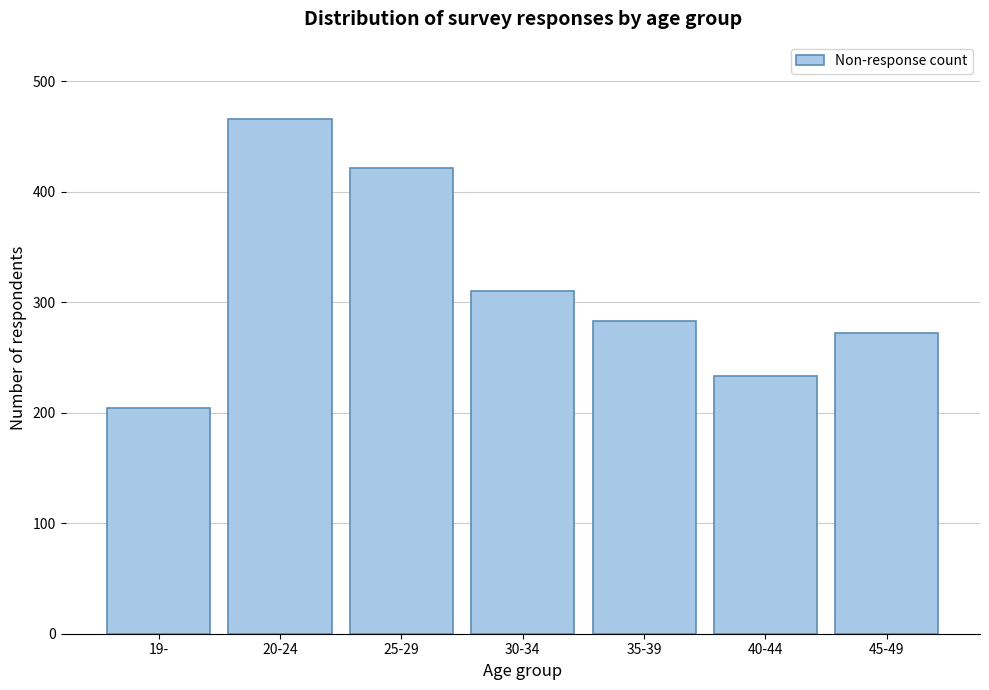

Reading left to right, extract all data points from this chart.

204	466	422	310	283	233	272